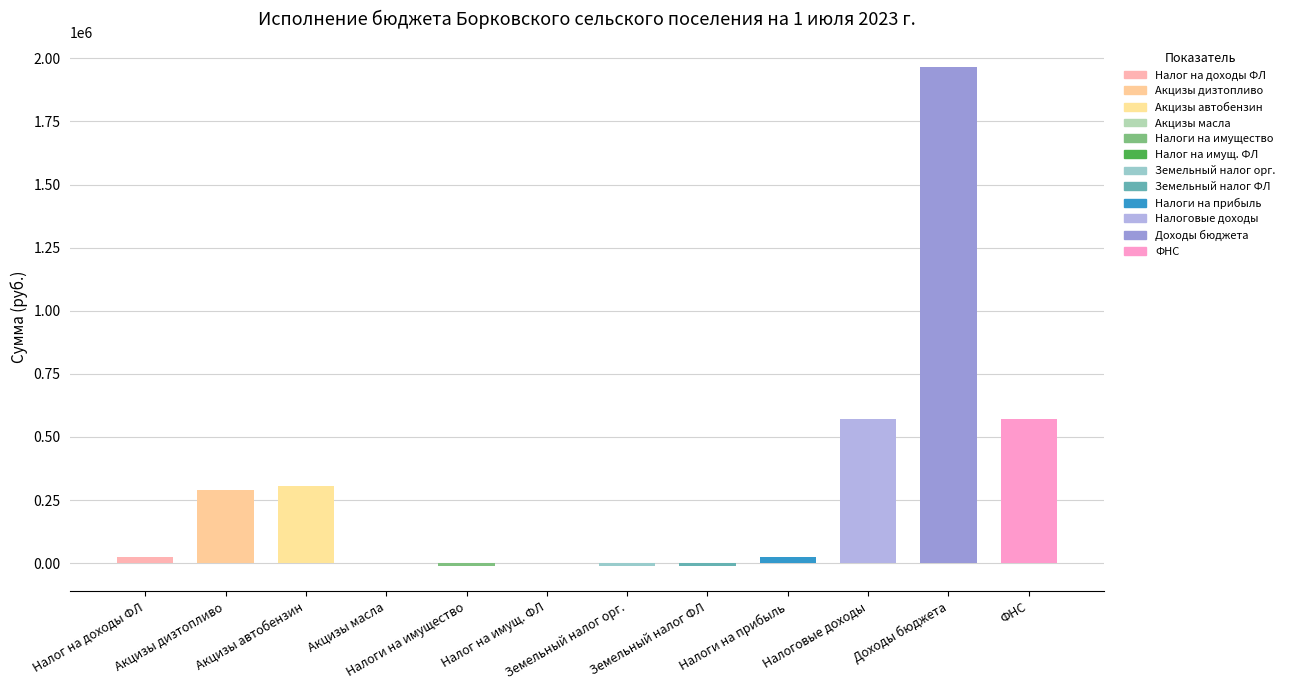

How many data points in Неисполнено are less than 38763?

6